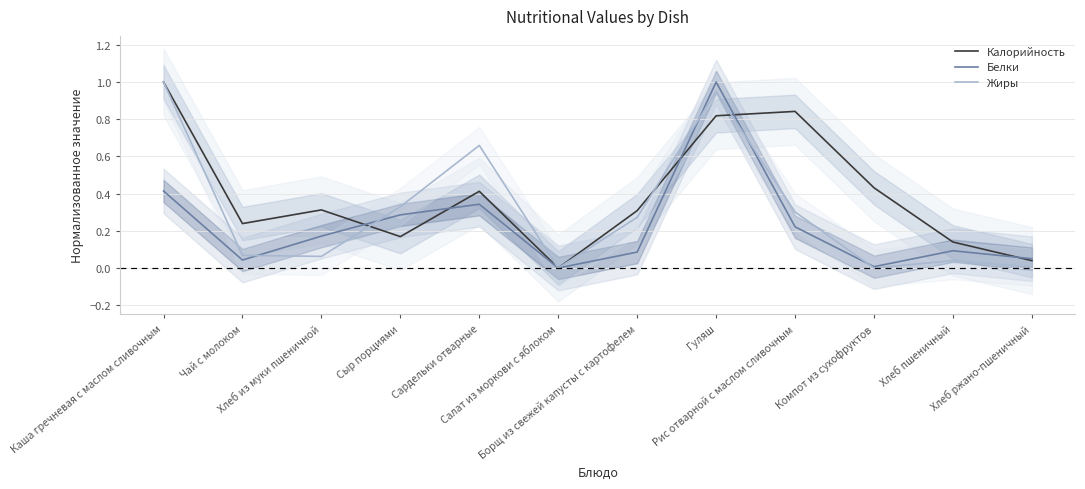

Which category has the lowest value in the Жиры series?

Салат из моркови с яблоком